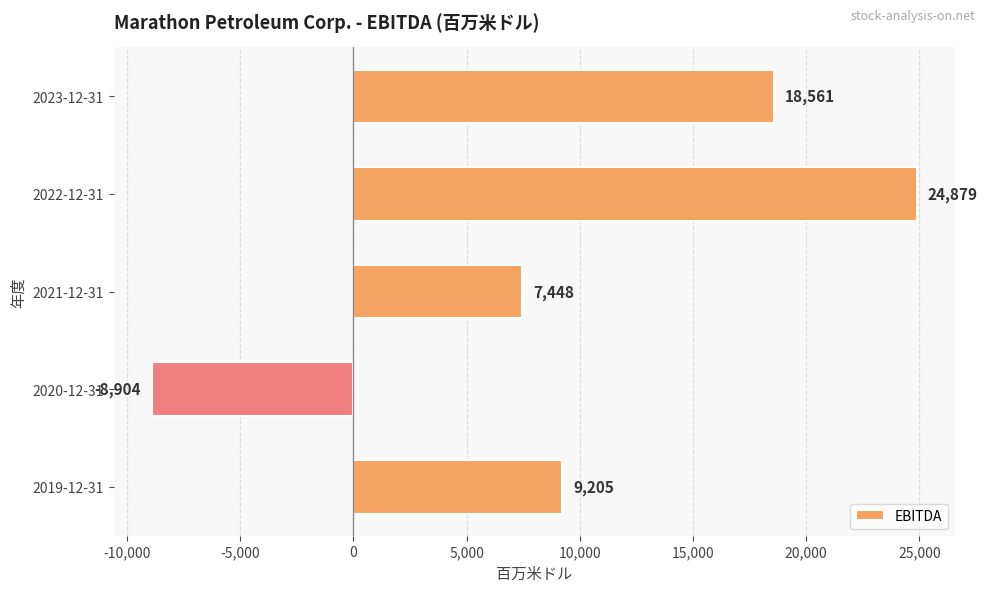

Rank the categories by value from highest to lowest.

2022-12-31, 2023-12-31, 2019-12-31, 2021-12-31, 2020-12-31